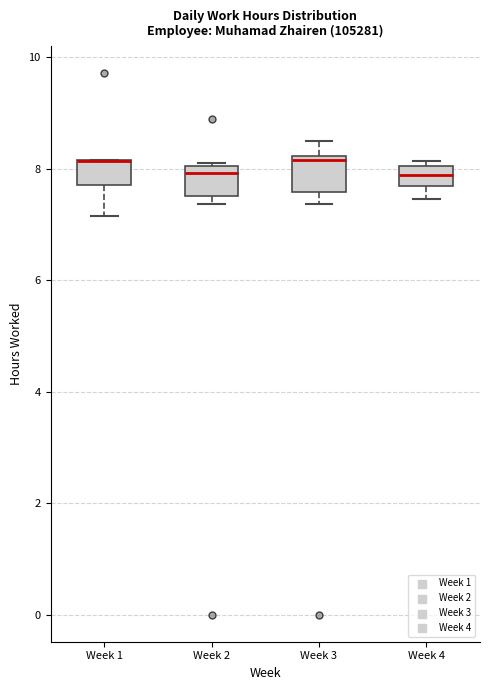

Reading left to right, read every box against the y-axis: the position of its median line, the range the box covers, and the ends of its whiskers. The values are not printed on the chart, so give them approximately, as read against the axis.

Week 1: median 8.2 (drawn on the box's upper edge), box 7.8 to 8.2, whiskers 7.2 to 8.2
Week 2: median 8.0 (just below the box's upper edge), box 7.6 to 8.0, whiskers 7.4 to 8.2
Week 3: median 8.2 (just below the box's upper edge), box 7.6 to 8.2, whiskers 7.4 to 8.6
Week 4: median 7.8, box 7.6 to 8.0, whiskers 7.4 to 8.2